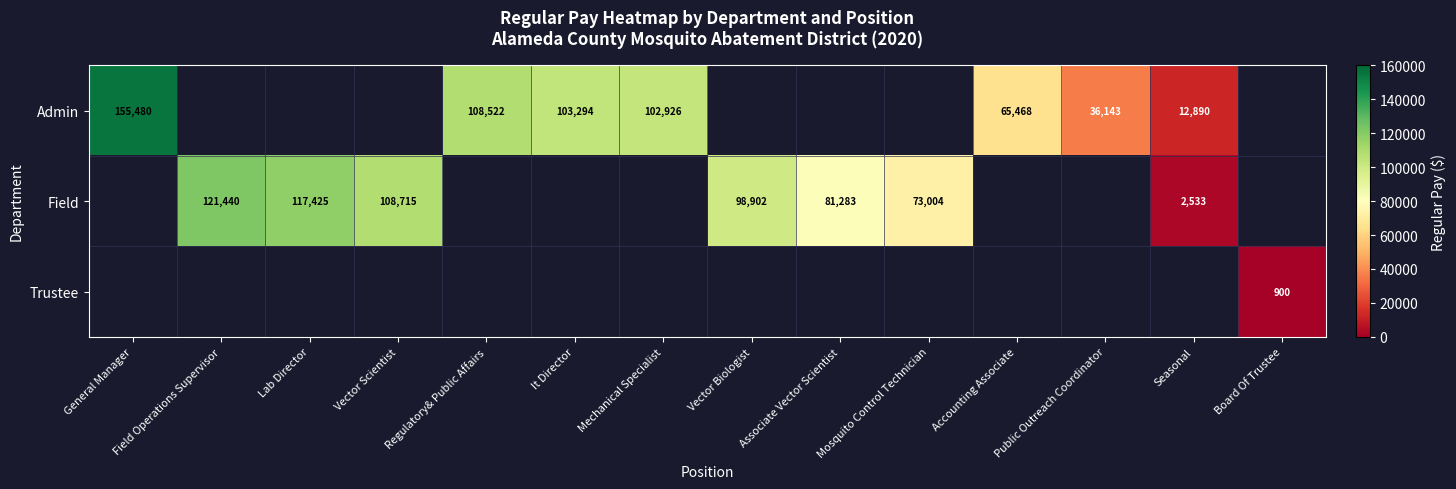

What is the sum of the Field values at Vector Scientist and Seasonal?

111248